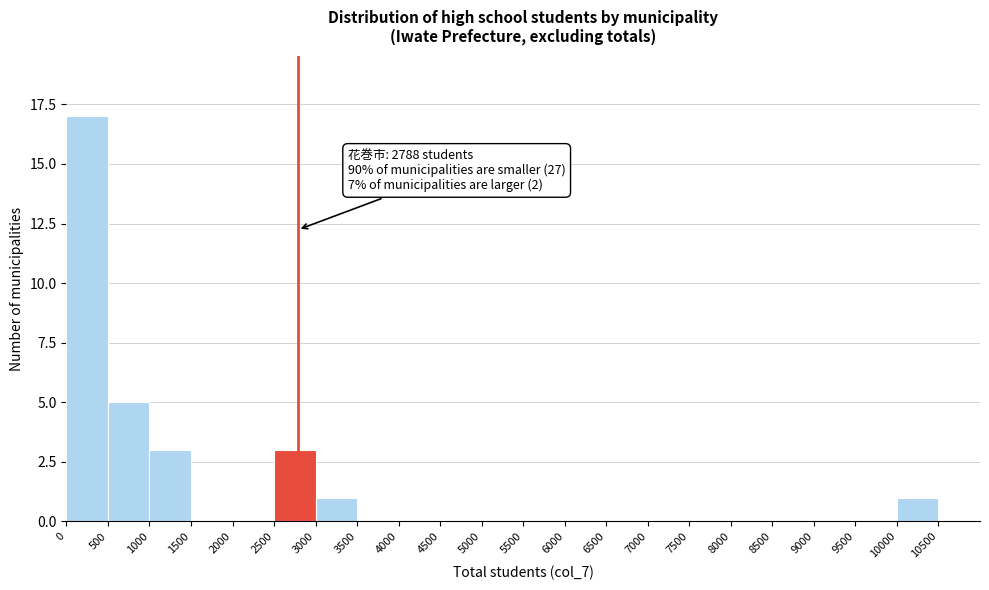

Which range on the x-axis has the tallest bar?

0 to 500